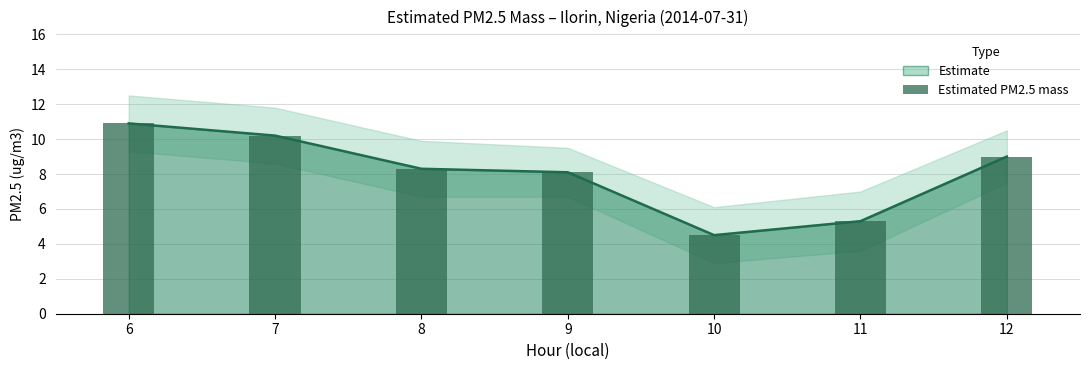

Which category has the highest value in the PM2.5 Value series?

6